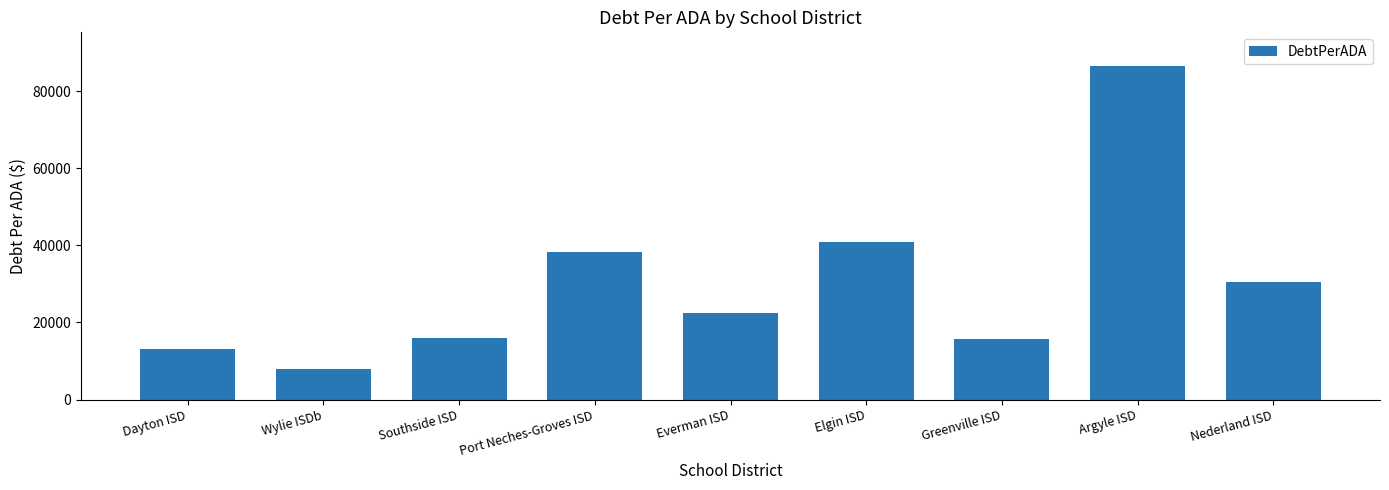

True or false: the data shows 86564.4 at Argyle ISD.

True